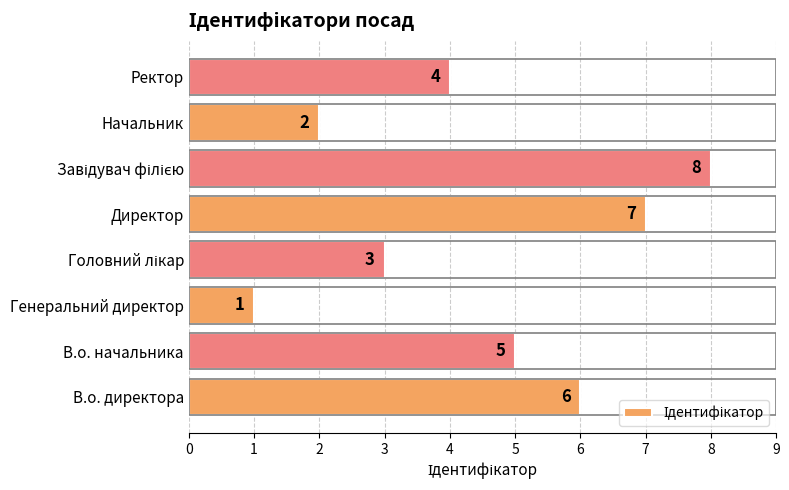

What is the approximate value at В.о. начальника?

5